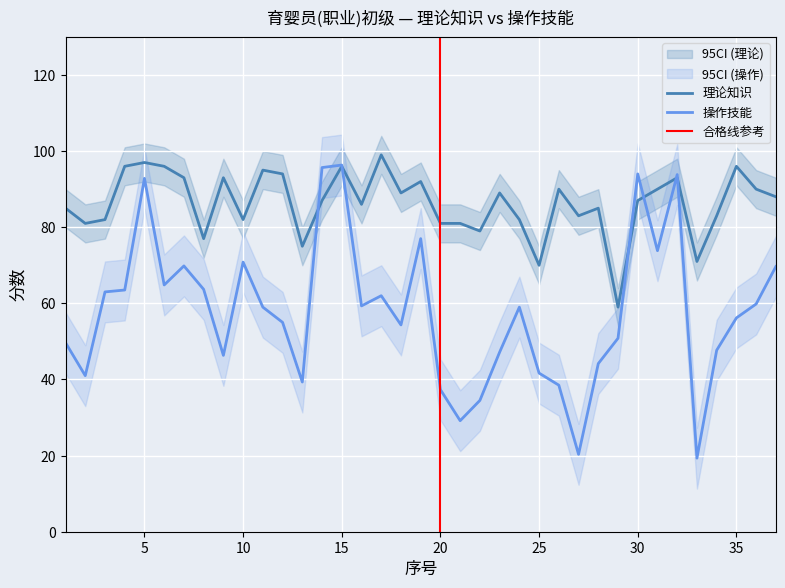

What is the difference between the maximum and minimum values in the 操作技能 series?

77.0